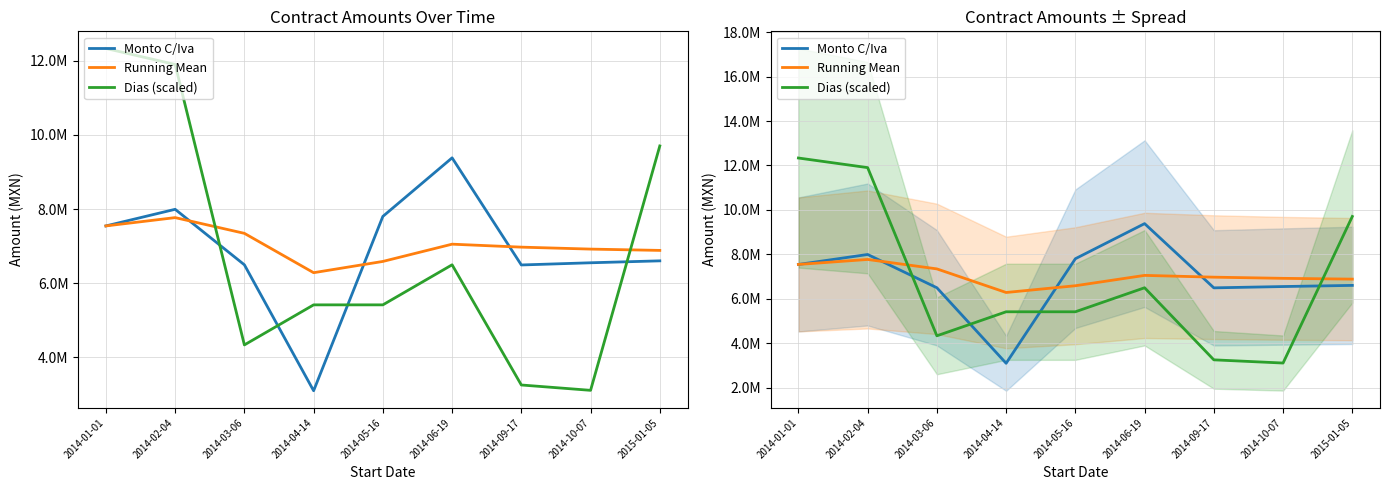

Where does the Running Mean series first go above 6970119?

2014-01-01